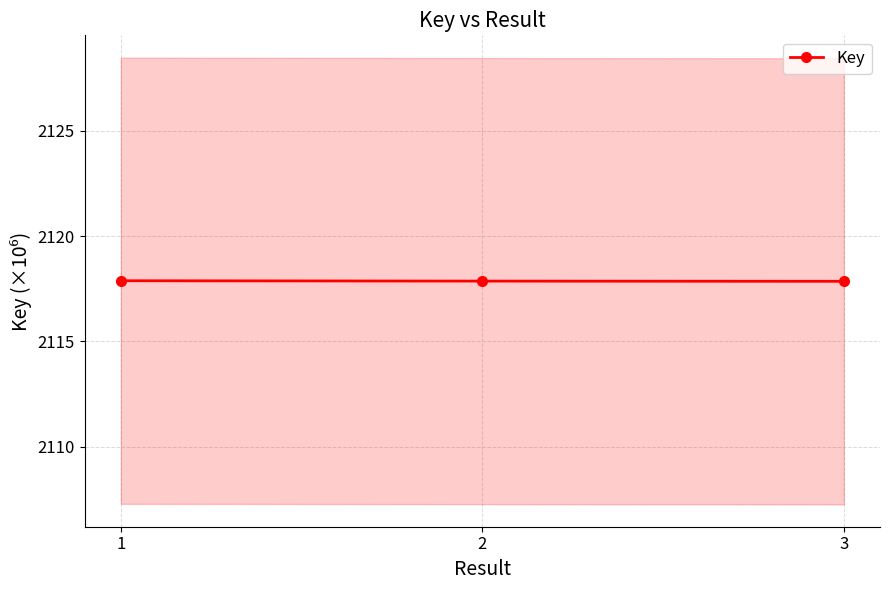

Which label corresponds to the smallest value in the chart?

3